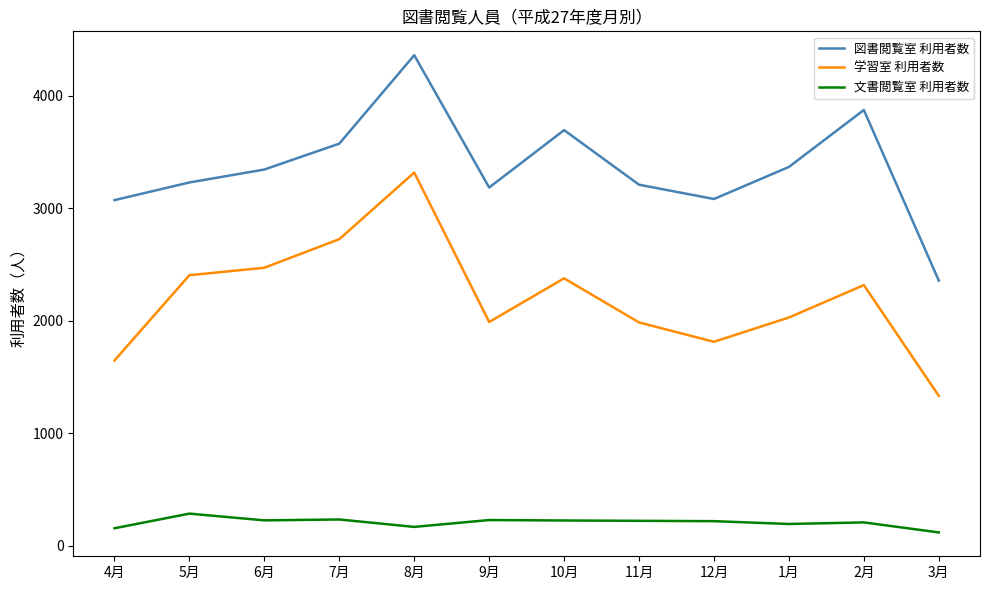

The value of 学習室 利用者数 at 4月 is 1097. True or false?

False